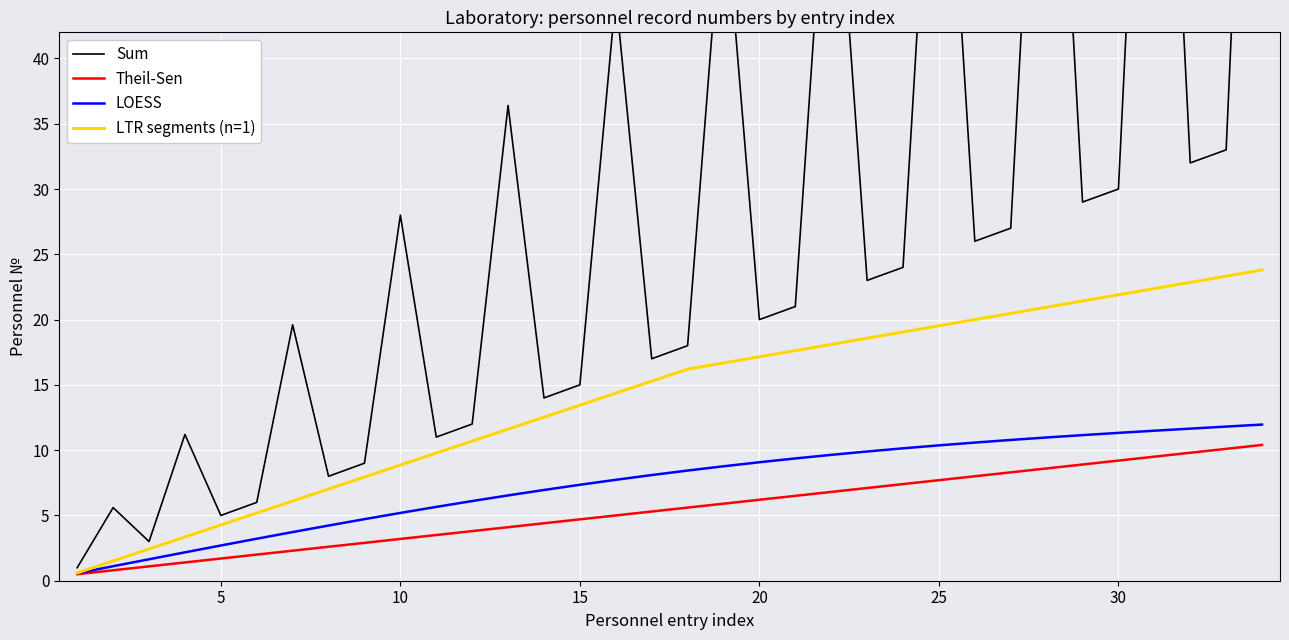

What are all the series names shown in the legend?

Sum, Theil-Sen, LOESS, LTR segments (n=1)